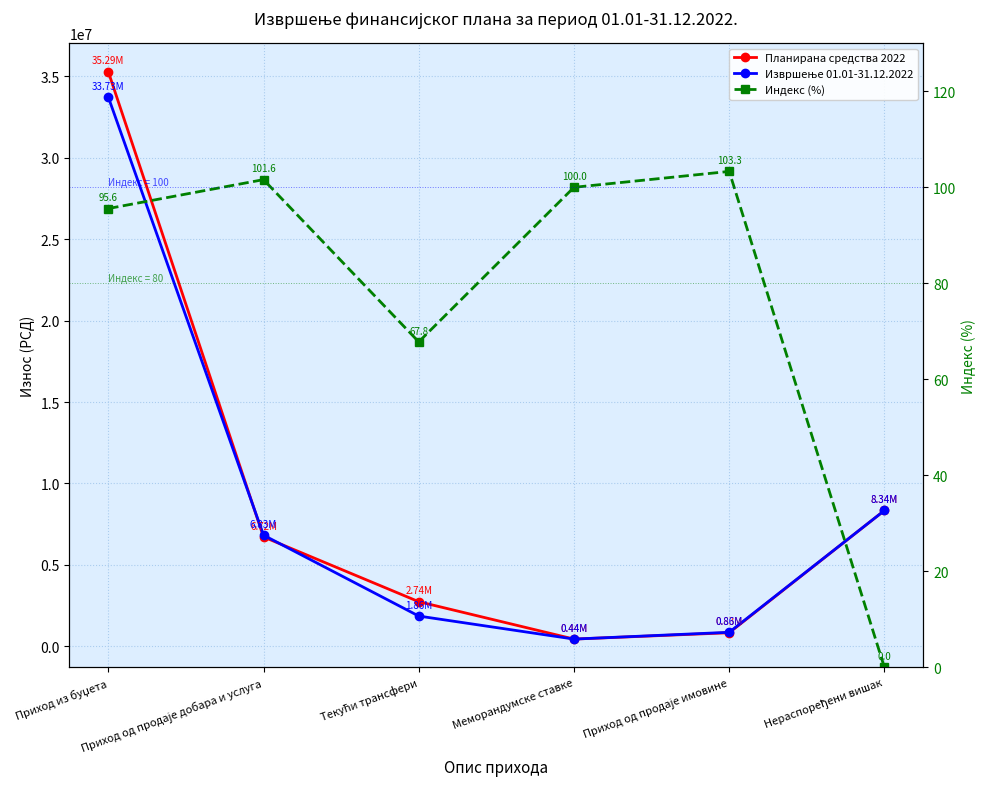

True or false: Извршење 01.01-31.12.2022 has more than 2 points higher than both neighbors.

False